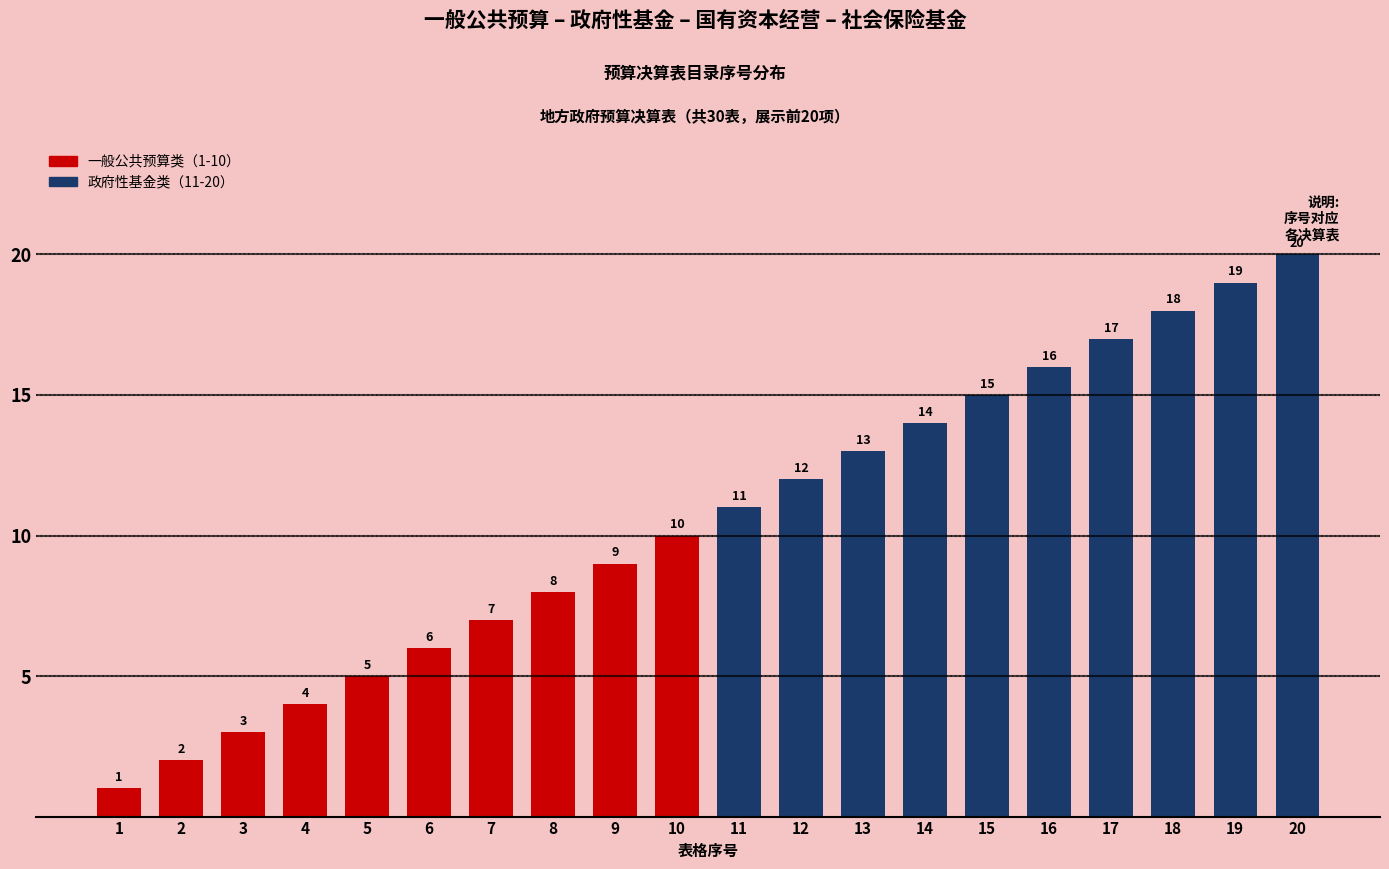

Reading left to right, transcribe all the data shown in this chart.

1	2	3	4	5	6	7	8	9	10	11	12	13	14	15	16	17	18	19	20